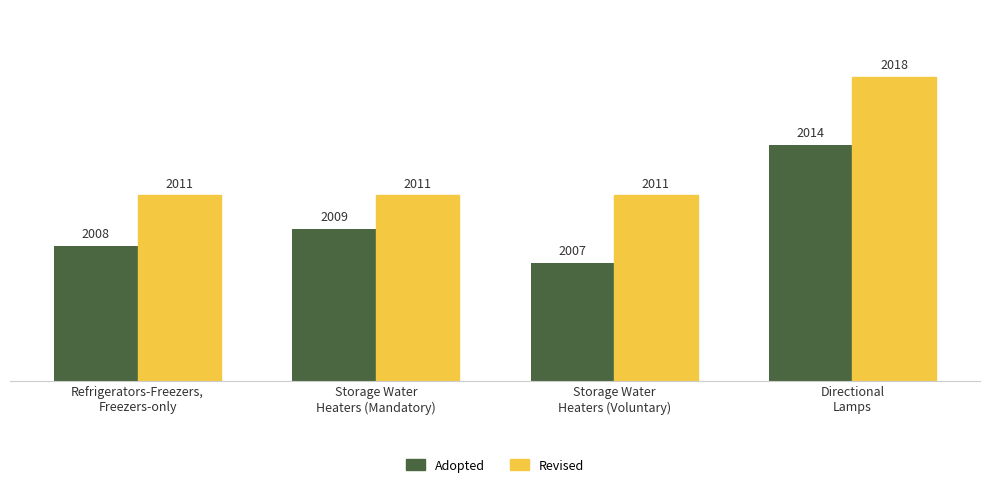

Which category has the highest value in the Revised series?

Directional
Lamps